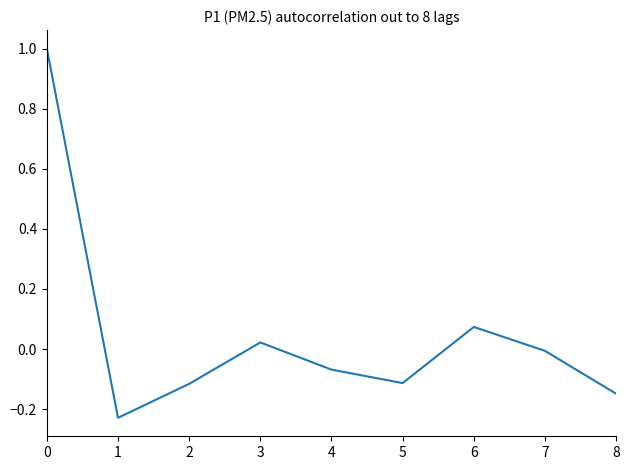

What is the greatest value displayed?

1.0